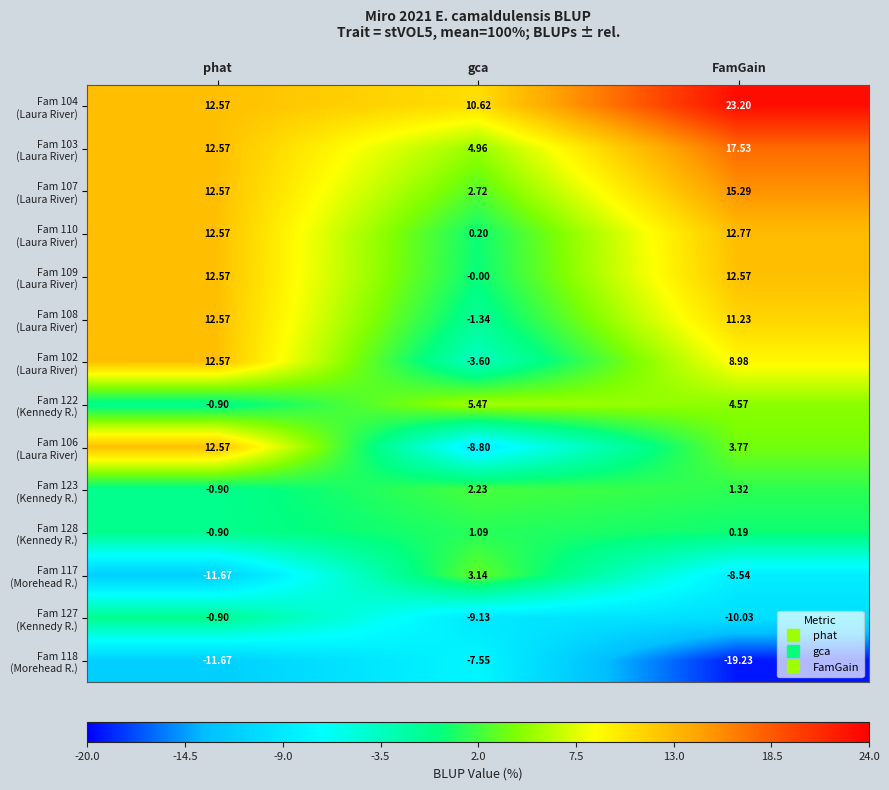

Which category has the lowest value across all series?

FamGain